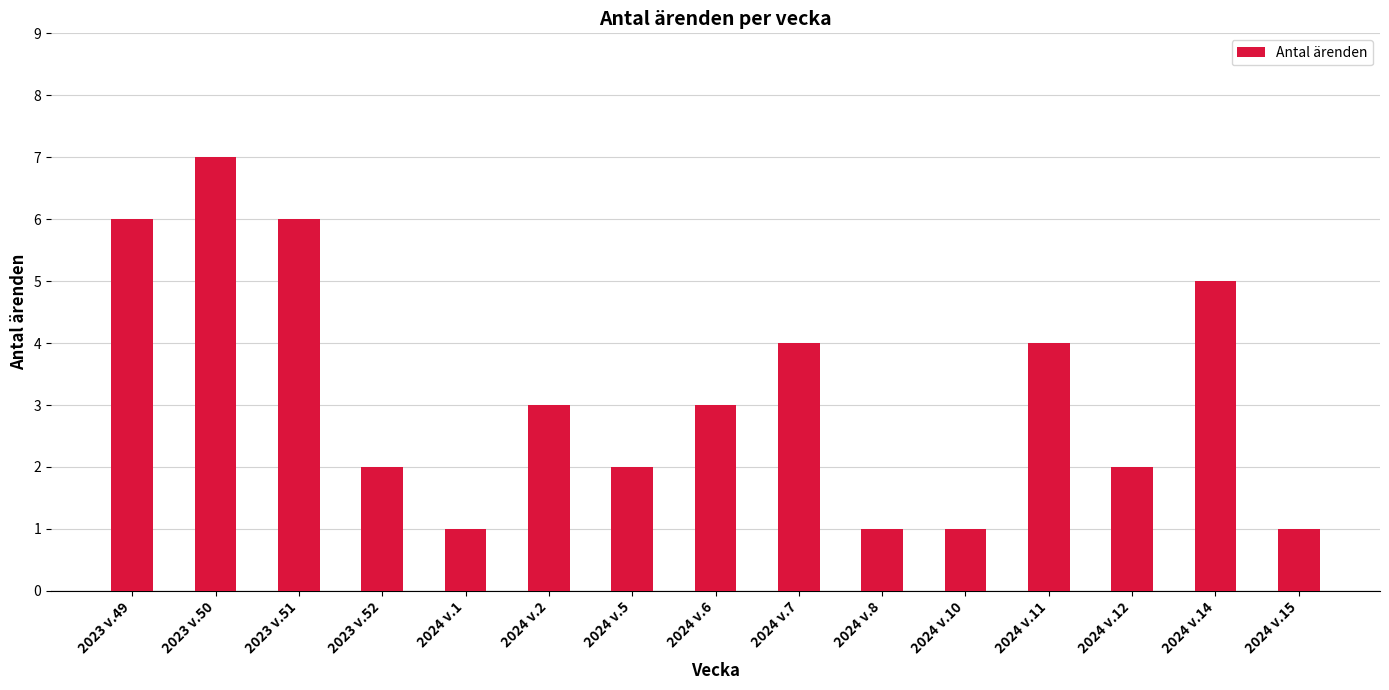

Where does the data first go above 3?

2023 v.49